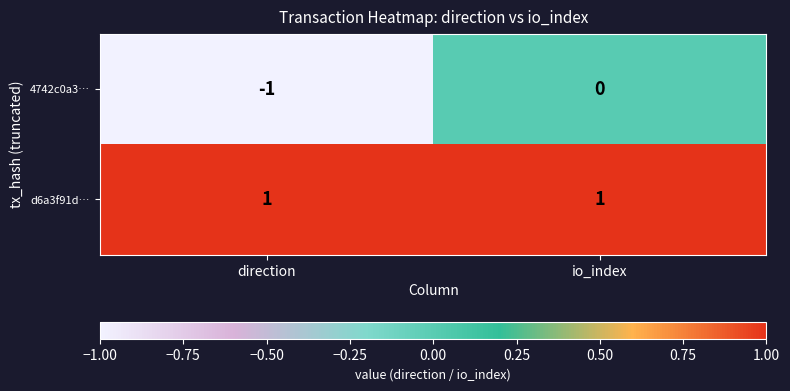

Rank the series by their average value, from lowest to highest.

4742c0a3…, d6a3f91d…